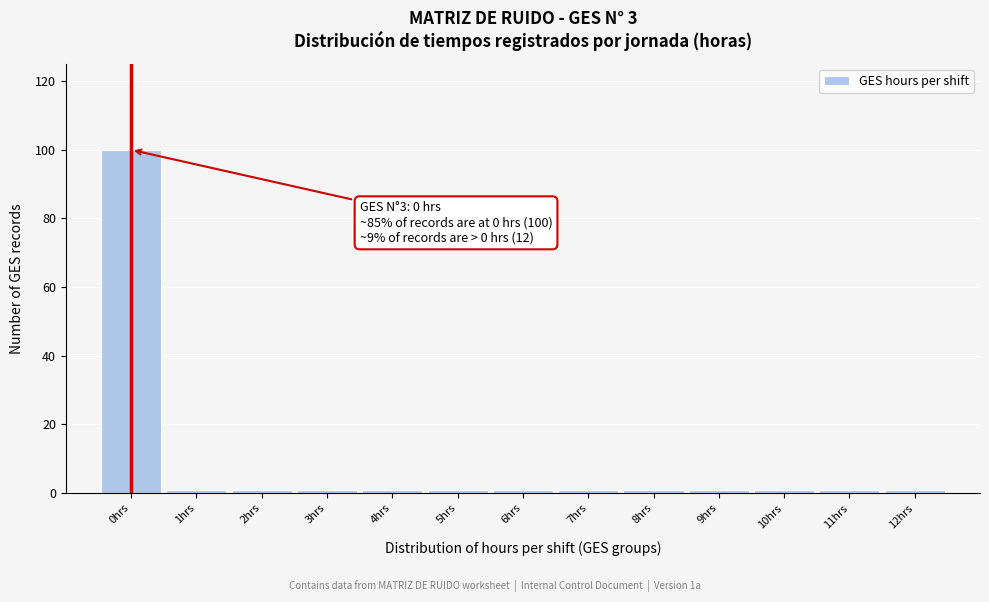

Reading left to right, list all the values displayed in this chart.

0hrs=100	1hrs=1	2hrs=1	3hrs=1	4hrs=1	5hrs=1	6hrs=1	7hrs=1	8hrs=1	9hrs=1	10hrs=1	11hrs=1	12hrs=1